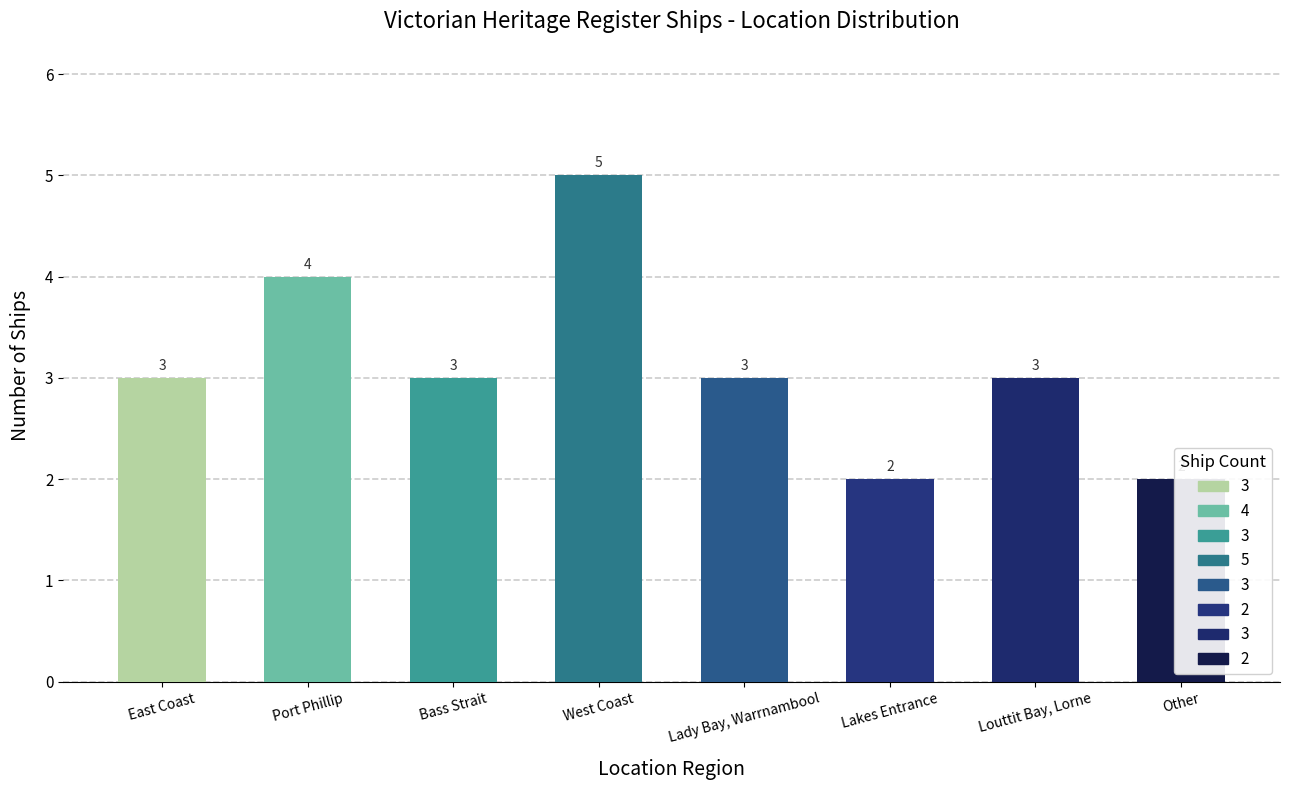

Count the number of categories in the chart.

8